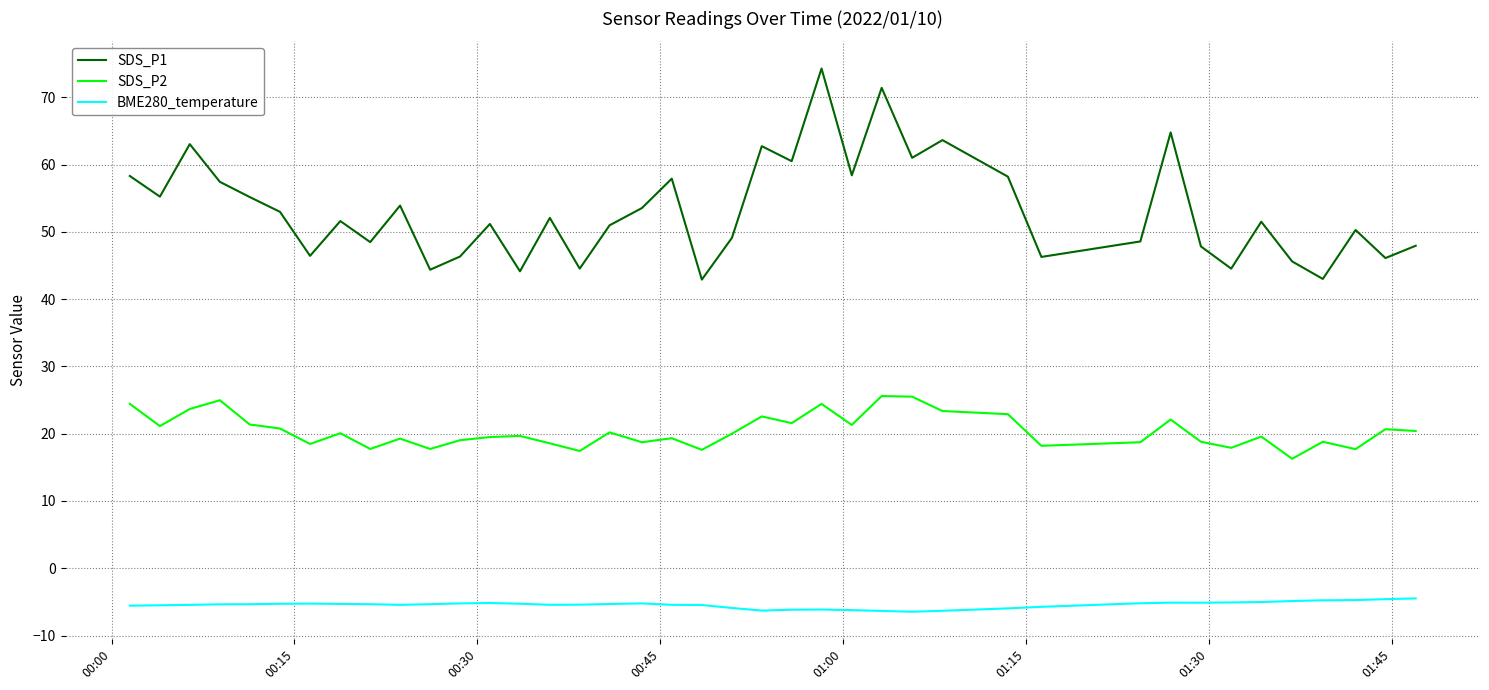

Does the chart have visible grid lines?

Yes